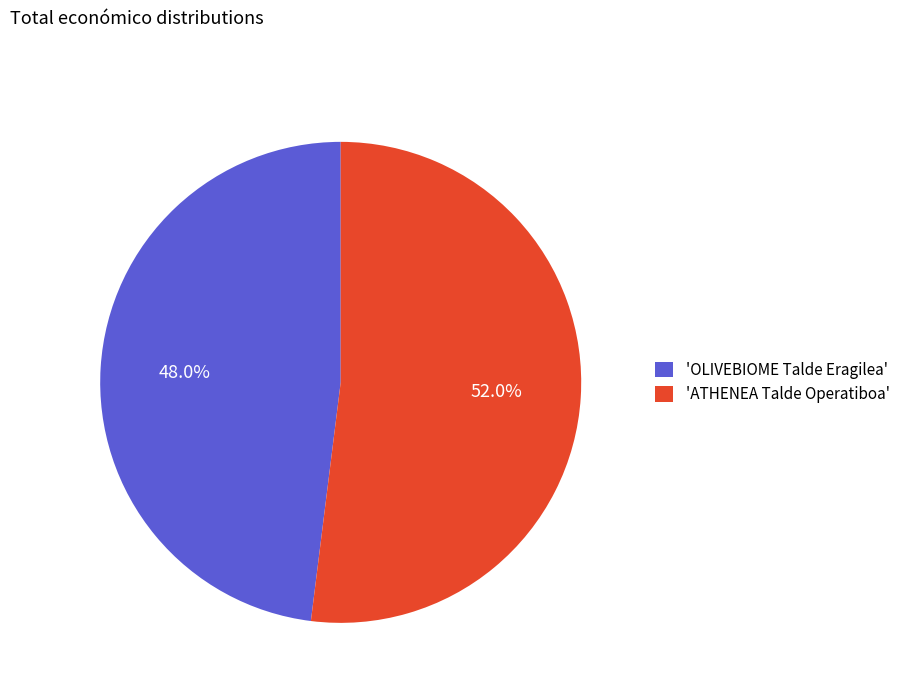

Which slice is the largest?

'ATHENEA Talde Operatiboa'